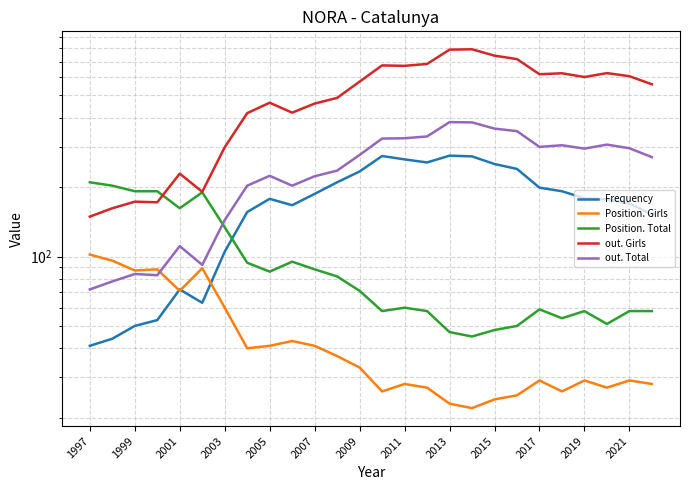

Which series has the largest total across all categories?

out. Girls